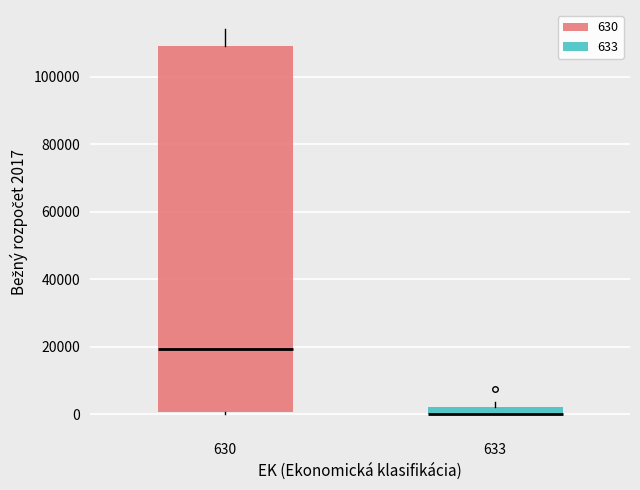

Where is the lower edge of the box at x = 630 on the y-axis? The values are not printed on the chart, so give them approximately, as read against the axis.

0